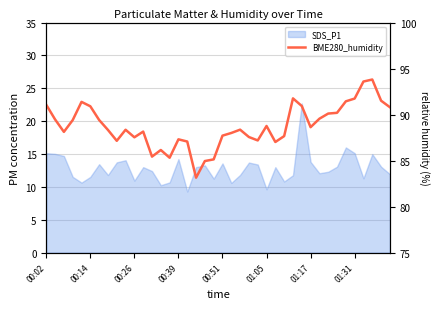

Where is the data nearest to the value 88?

21